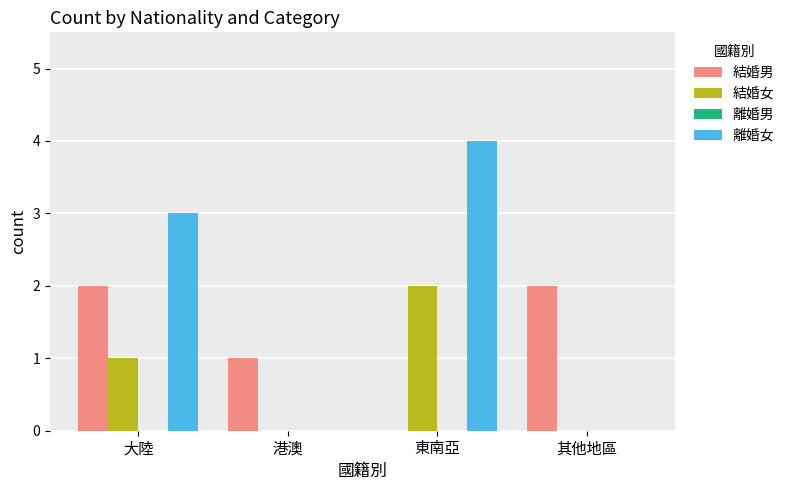

How many categories are shown in the chart?

4